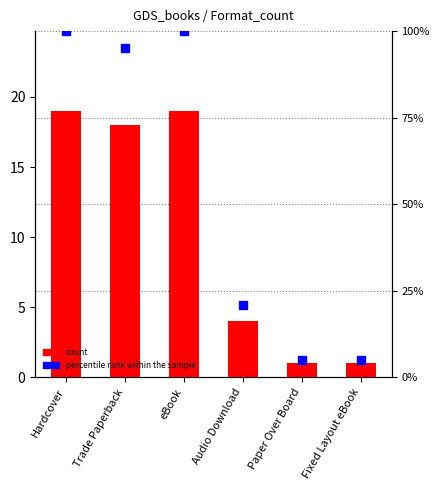

Reading left to right, transcribe all the data shown in this chart.

Hardcover=19	Trade Paperback=18	eBook=19	Audio Download=4	Paper Over Board=1	Fixed Layout eBook=1